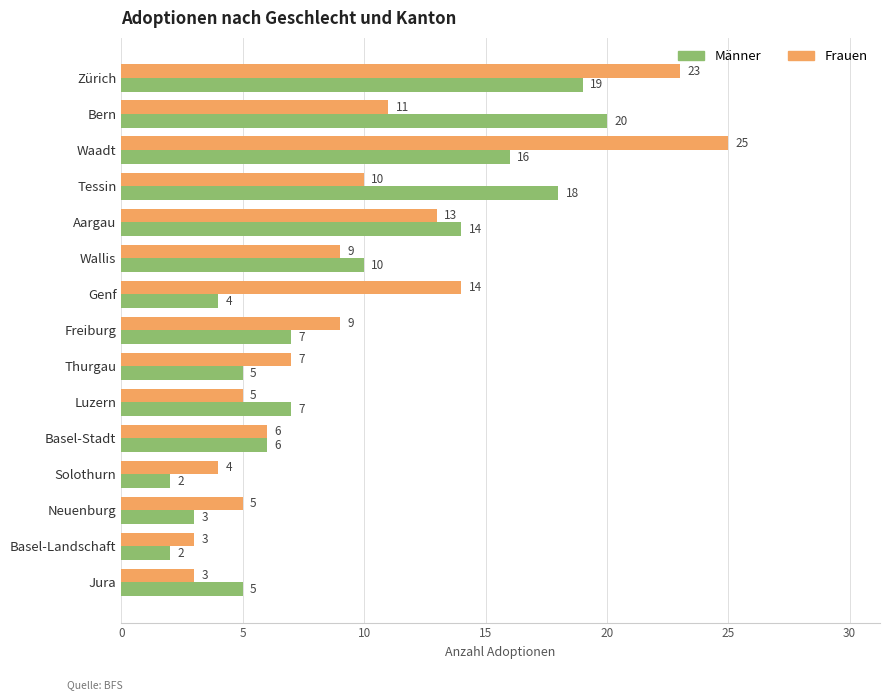

What is the average value of the Männer series?

9